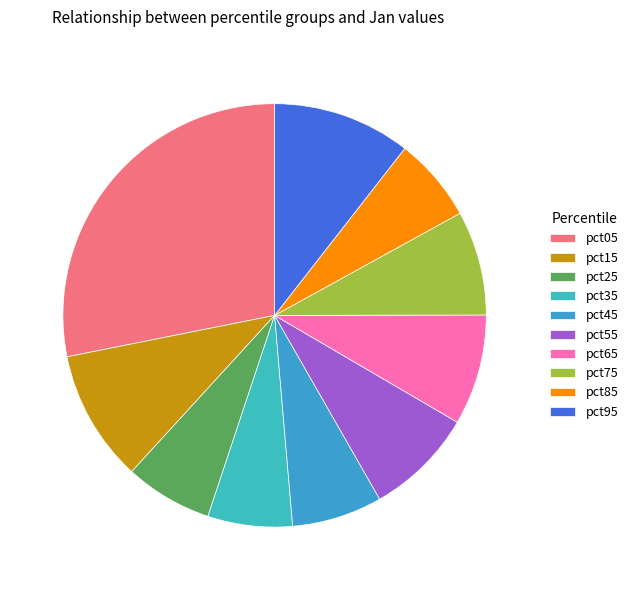

Which category has the smallest portion of the pie?

pct85